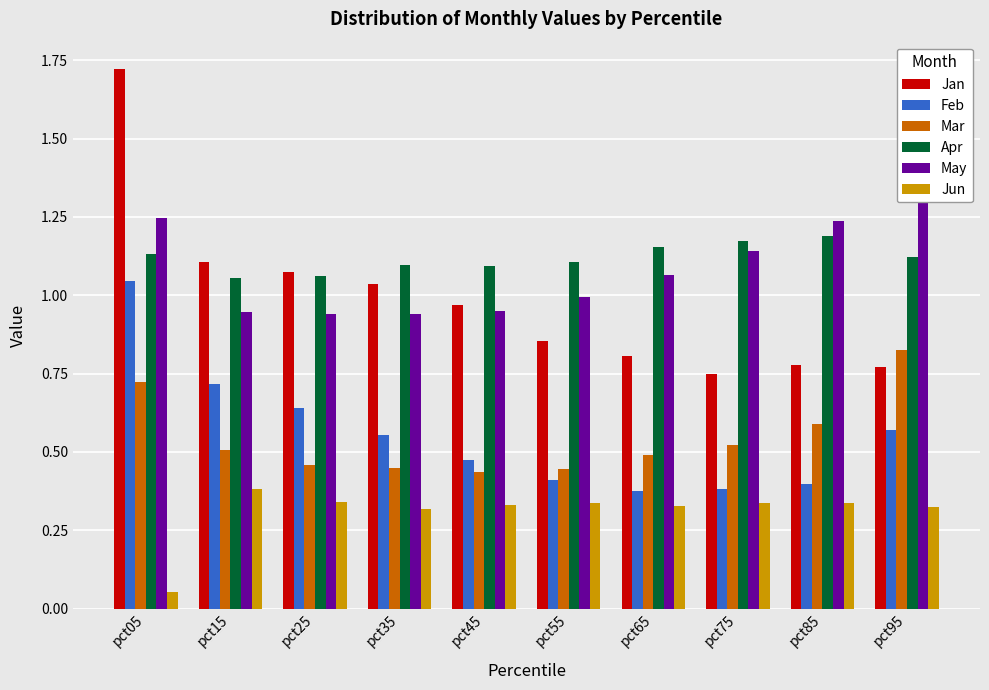

What is the difference between the maximum and minimum values in the Mar series?

0.4